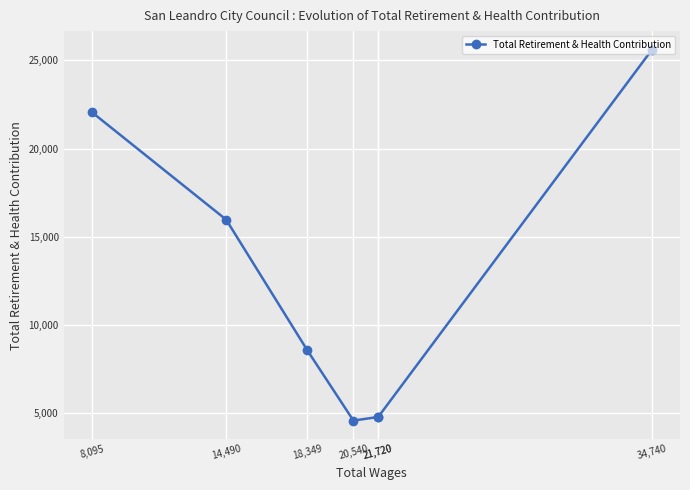

What is the difference between the values at 18,349 and 34,740?

17033